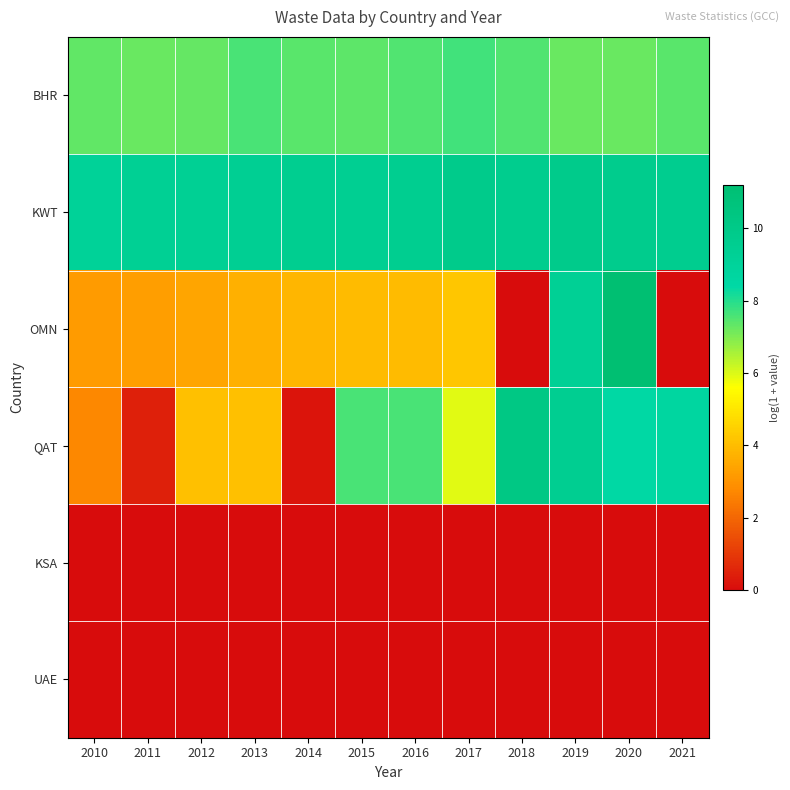

Rank the series at 2011 from highest to lowest value.

KWT, BHR, OMN, QAT, KSA, UAE